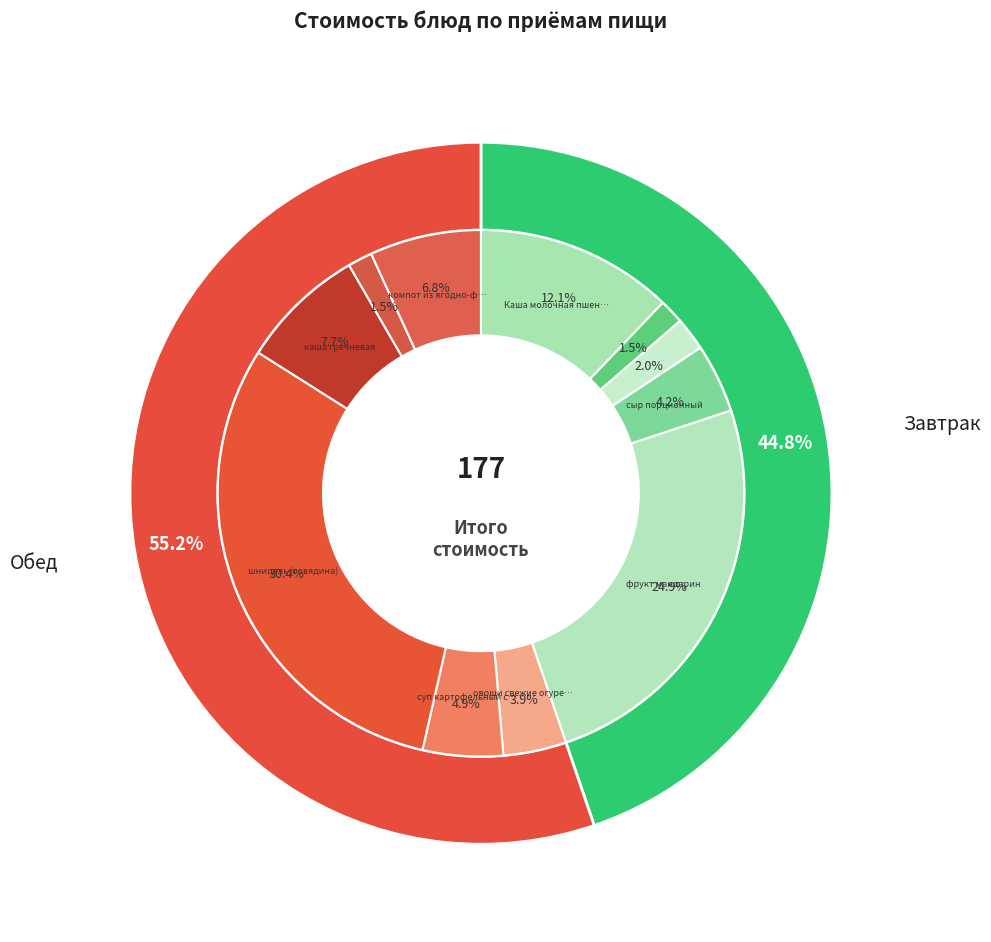

To the nearest percent, what is the combined percentage of хлеб пшеничный и ржано-пшеничный and фрукт мандарин?

26%